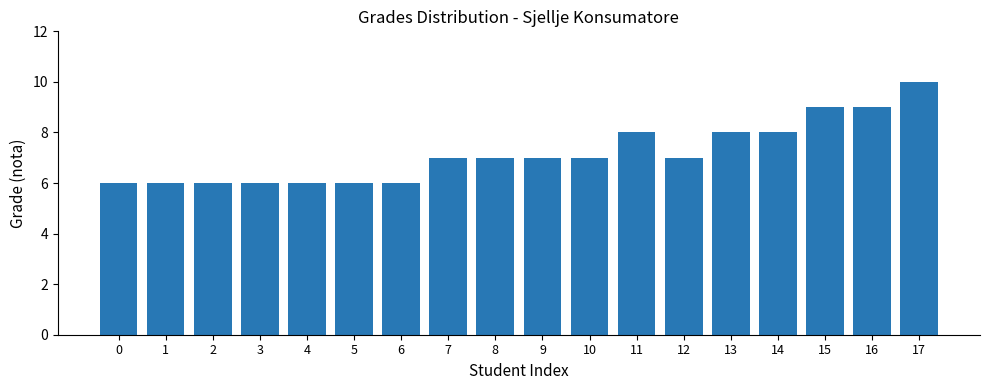

The value at 4 is 2. True or false?

False